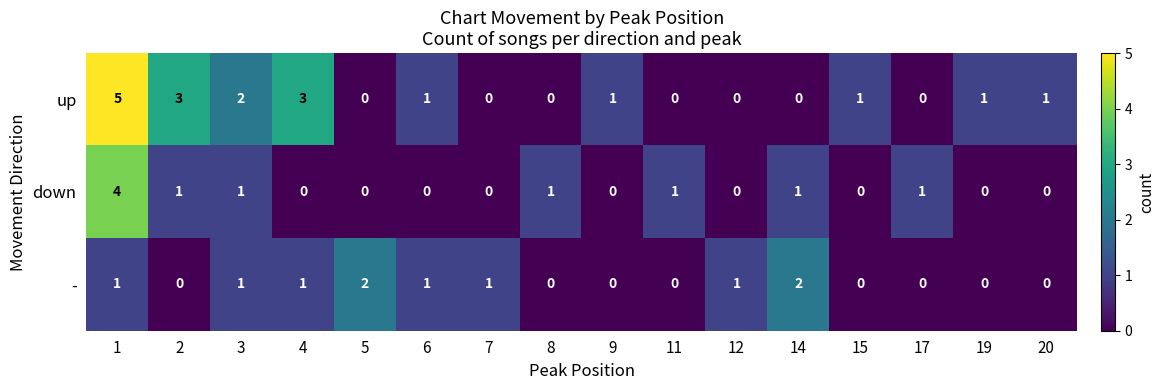

What is the total value across all series at 4?

4